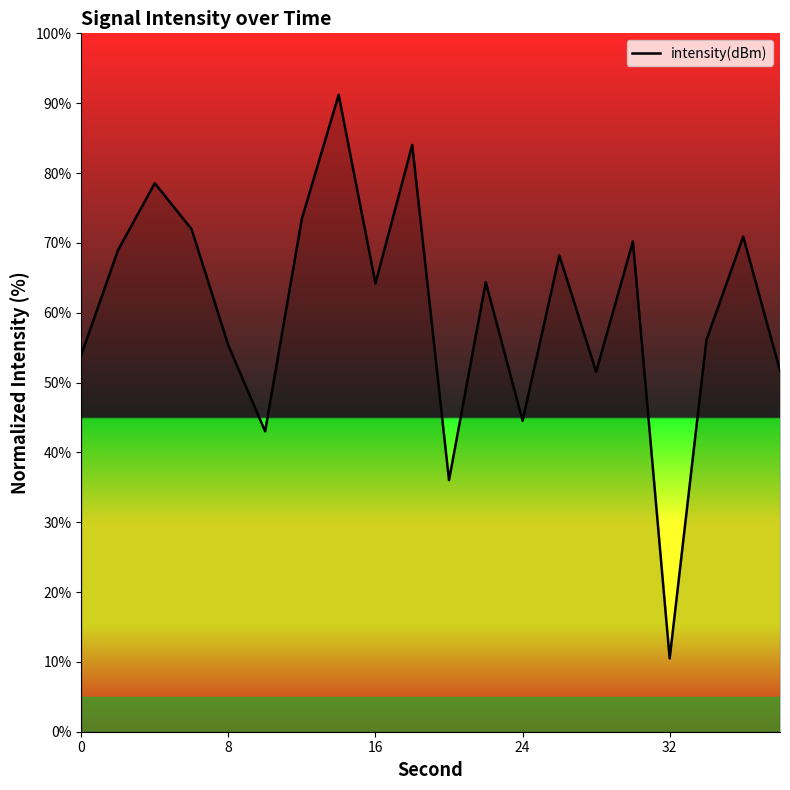

How many lines are shown in the chart?

1